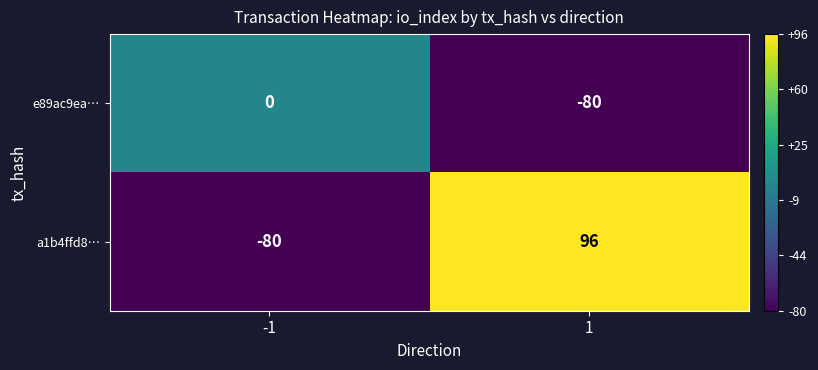

Rank the series by their average value, from highest to lowest.

a1b4ffd8…, e89ac9ea…